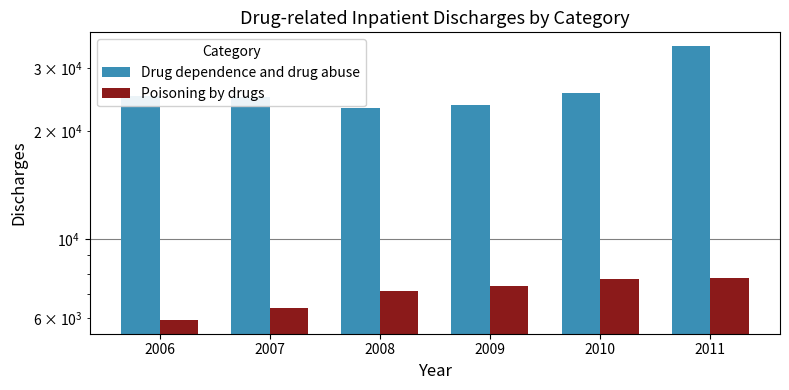

True or false: Drug dependence and drug abuse has a value of 34514 at 2011.

True